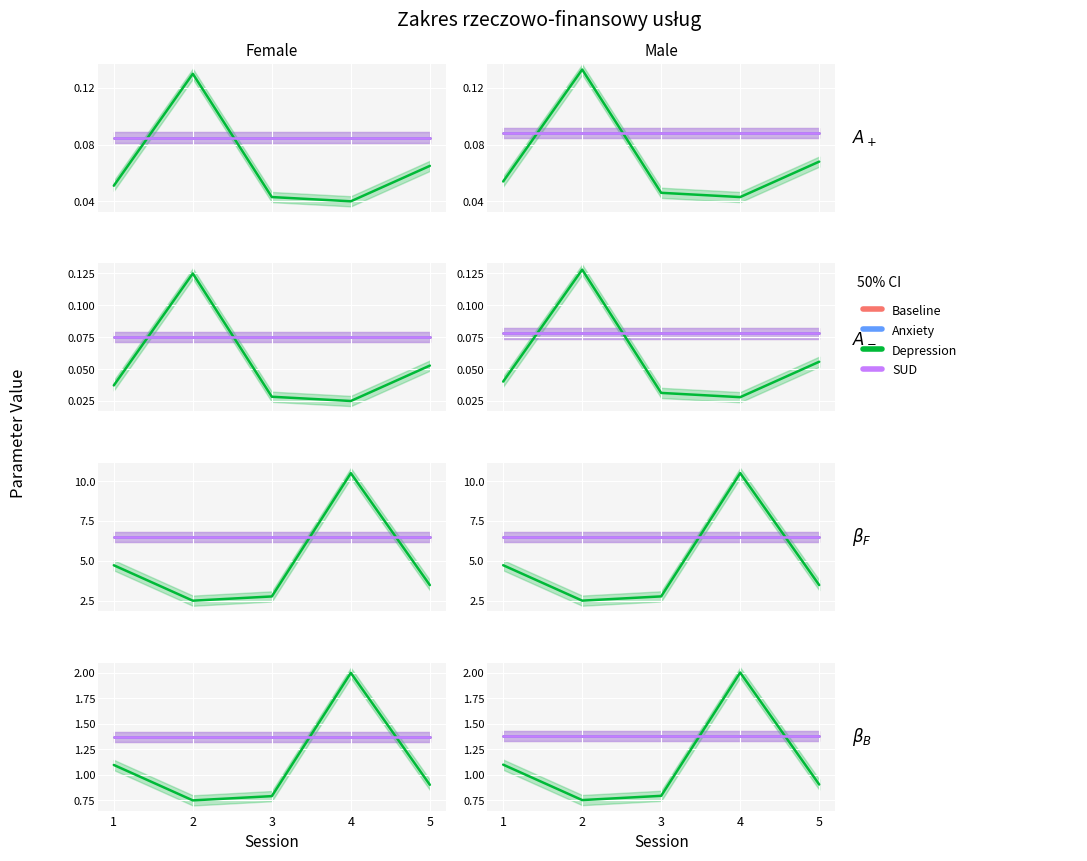

How many lines are shown in the chart?

4